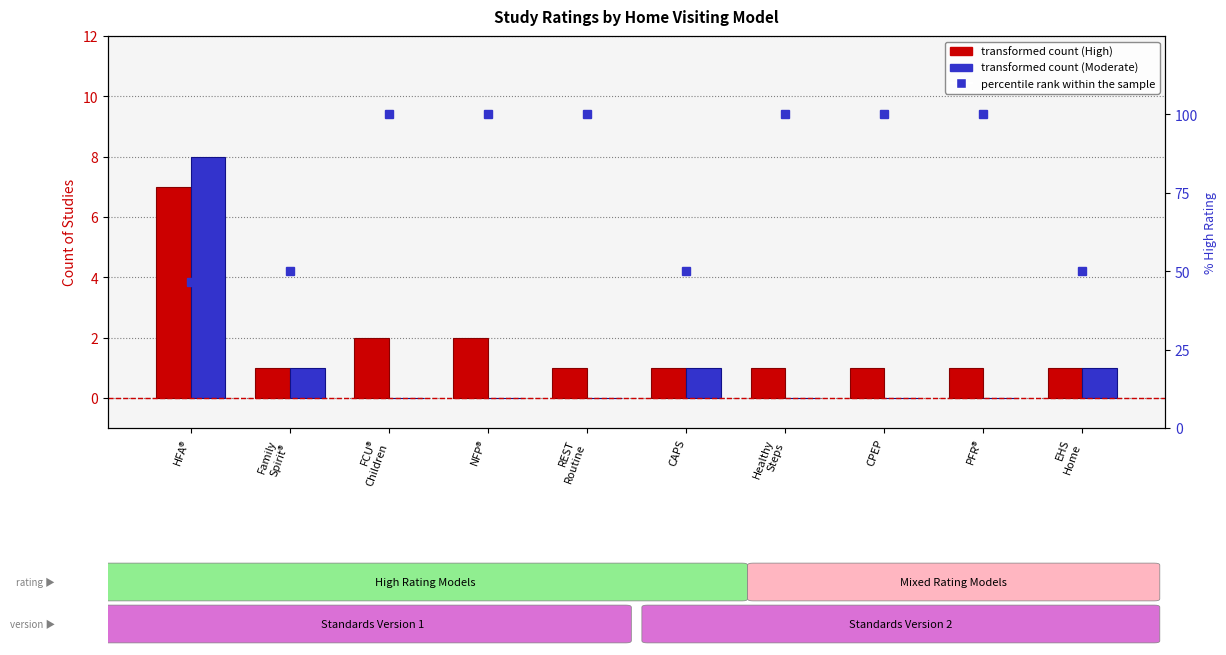

Which category has the lowest value in the High series?

Family
Spirit®